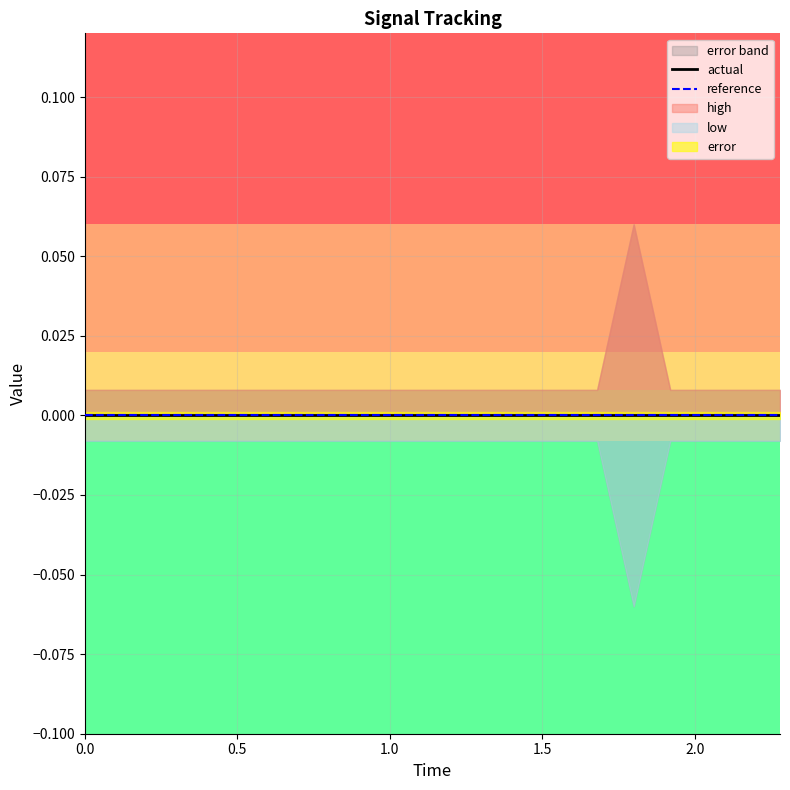

True or false: low and error intersect in this chart.

False